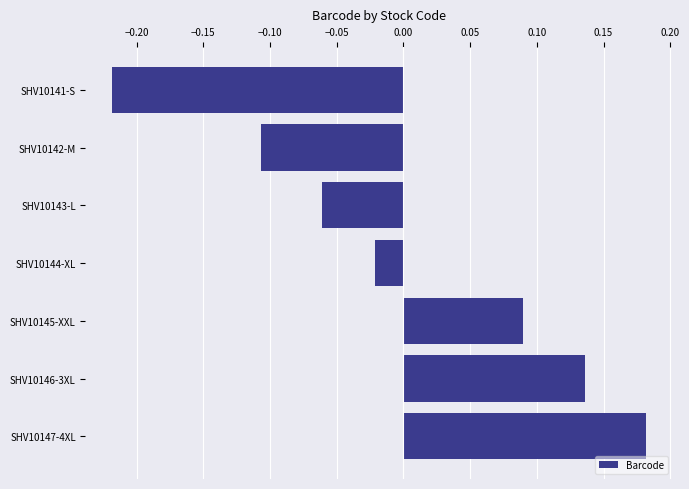

Where is the data nearest to the value 0?

SHV10144-XL